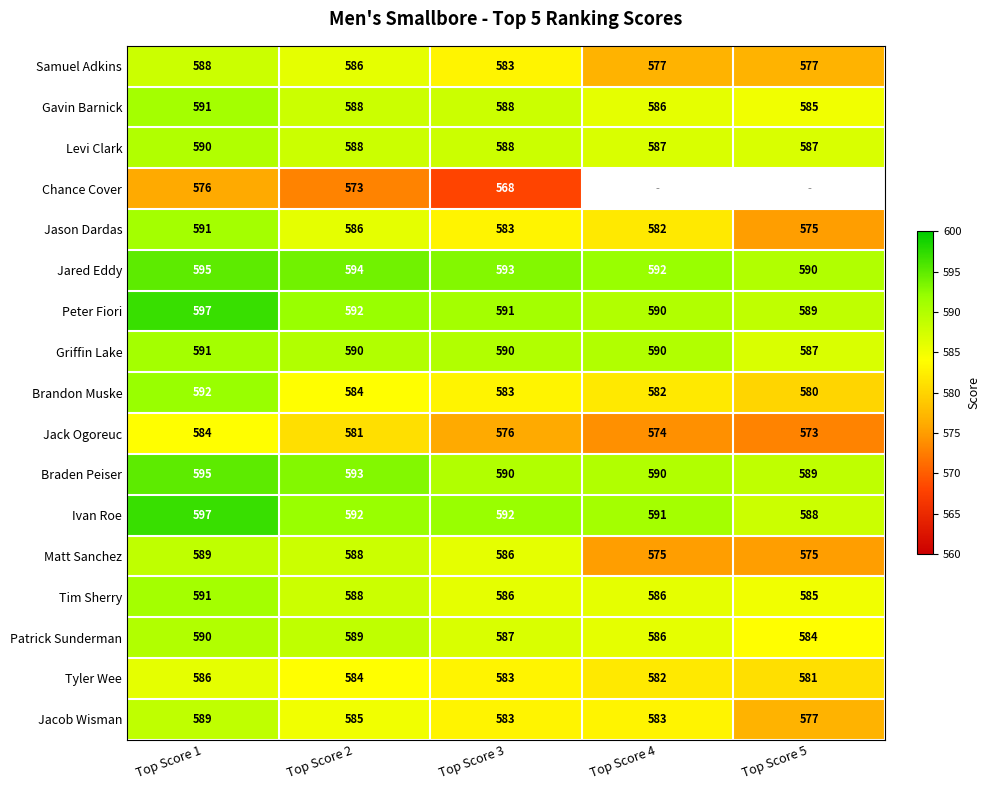

What is the maximum value shown in the chart?

597.0